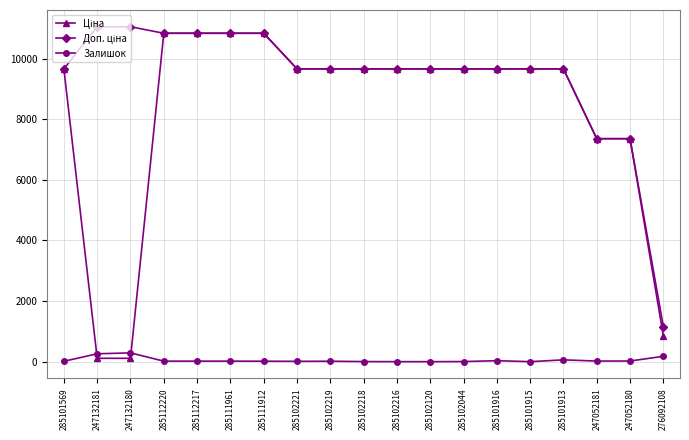

At how many categories does at least one series exceed 1795?

18